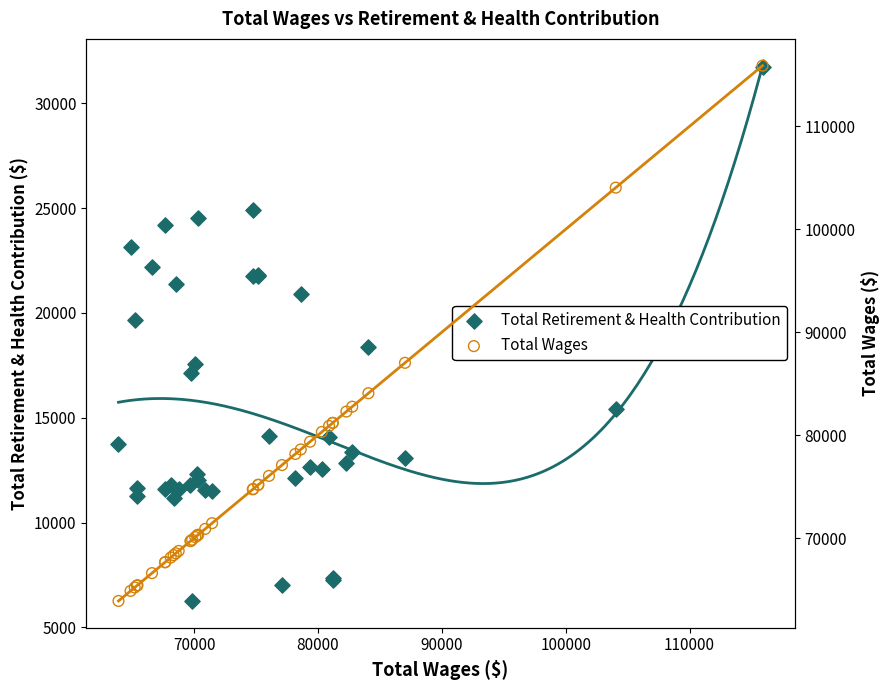

What are all the series names shown in the legend?

Total Retirement & Health Contribution, Total Wages